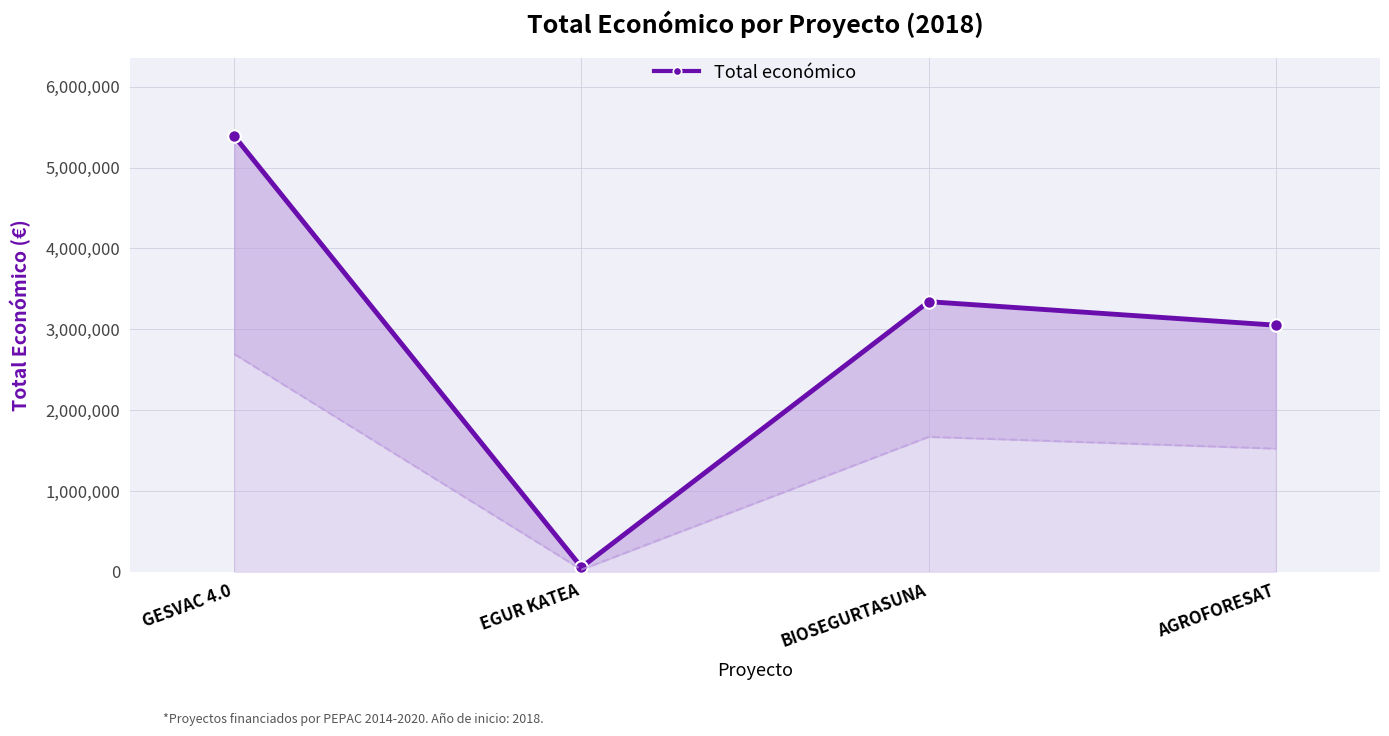

Which has a higher value, GESVAC 4.0 or AGROFORESAT?

GESVAC 4.0